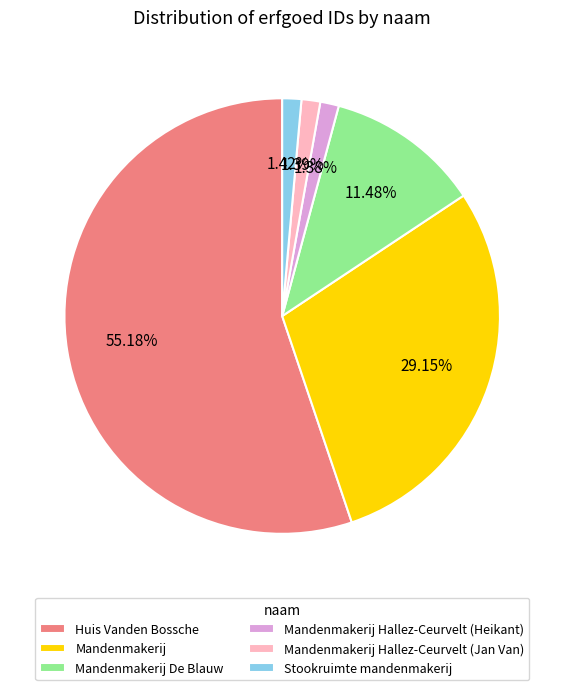

Which slice is the largest?

Huis Vanden Bossche